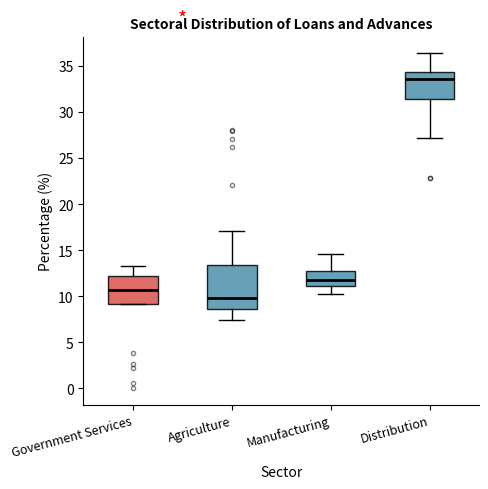

Reading left to right, transcribe this box plot: for each box, give where its median line is, the range the box spans, and where its two whiskers end, as read against the y-axis. The values are not printed on the chart, so give them approximately, as read against the axis.

Government Services: median 10.5, box 9.0 to 12.0, whiskers 9.0 to 13.5
Agriculture: median 10.0, box 8.5 to 13.5, whiskers 7.5 to 17.0
Manufacturing: median 11.5, box 11.0 to 13.0, whiskers 10.5 to 14.5
Distribution: median 33.5, box 31.5 to 34.5, whiskers 27.0 to 36.5